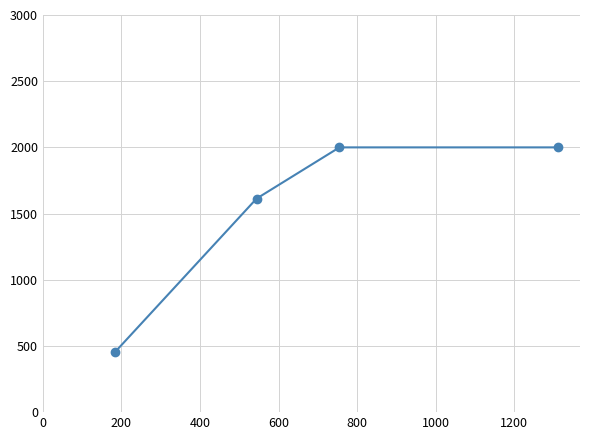

Does the chart have visible grid lines?

Yes